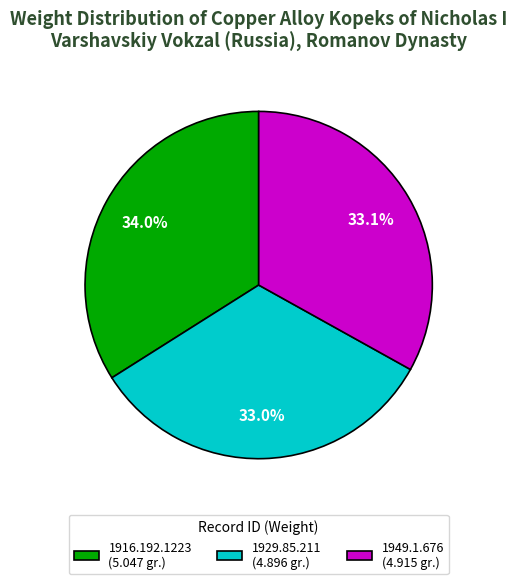

Is there any slice that represents more than half of the pie?

No